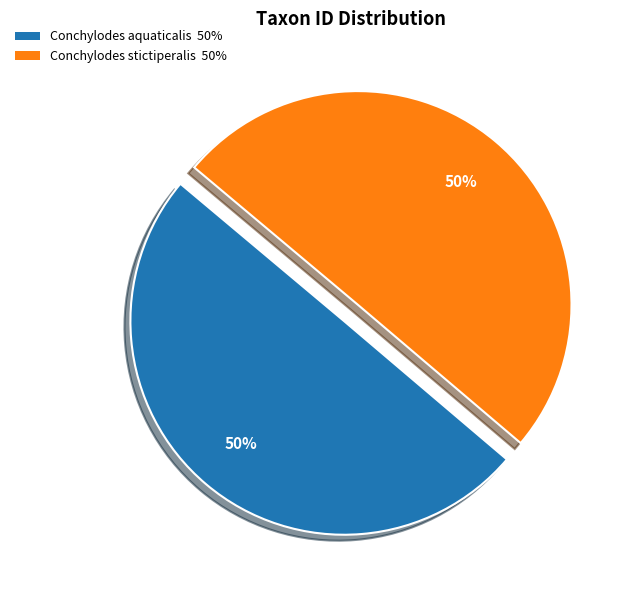

Do Conchylodes aquaticalis and Conchylodes stictiperalis together represent more than half of the pie?

Yes